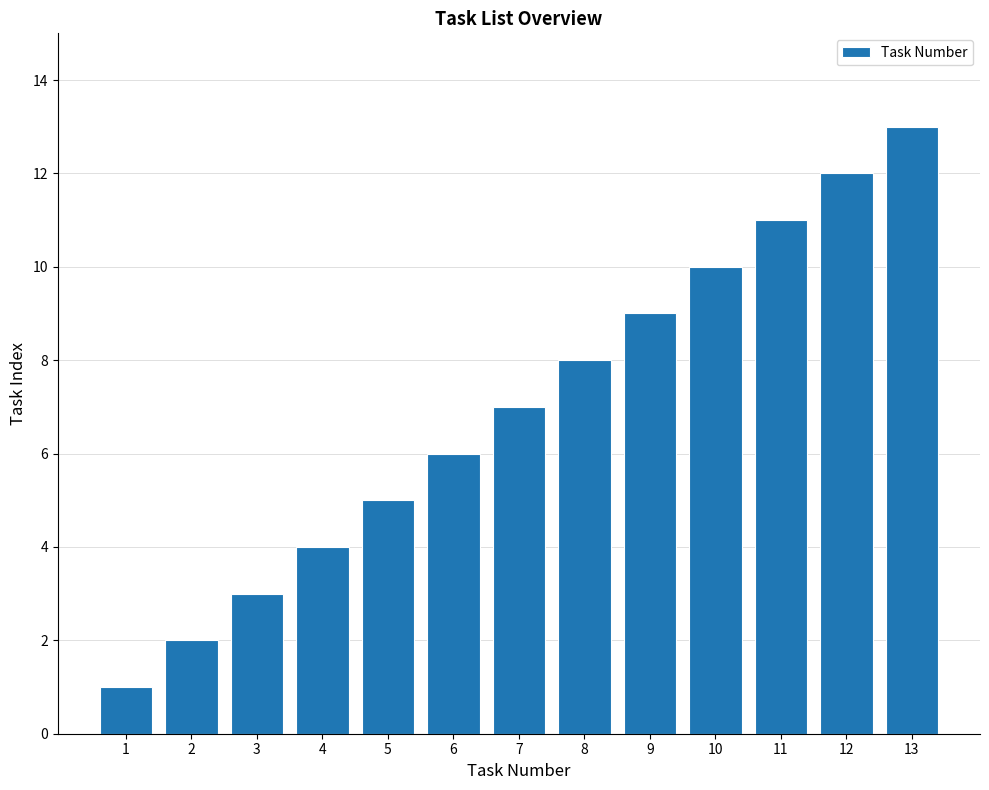

How many values are below 7?

6